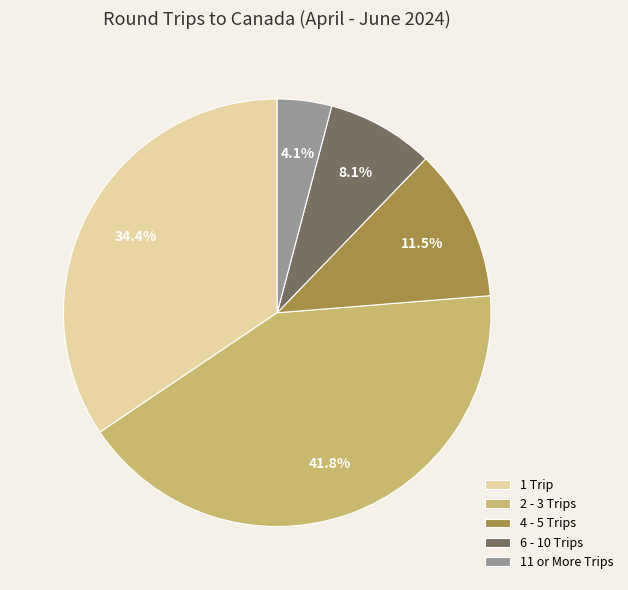

What is the smallest slice in the pie chart?

11 or More Trips